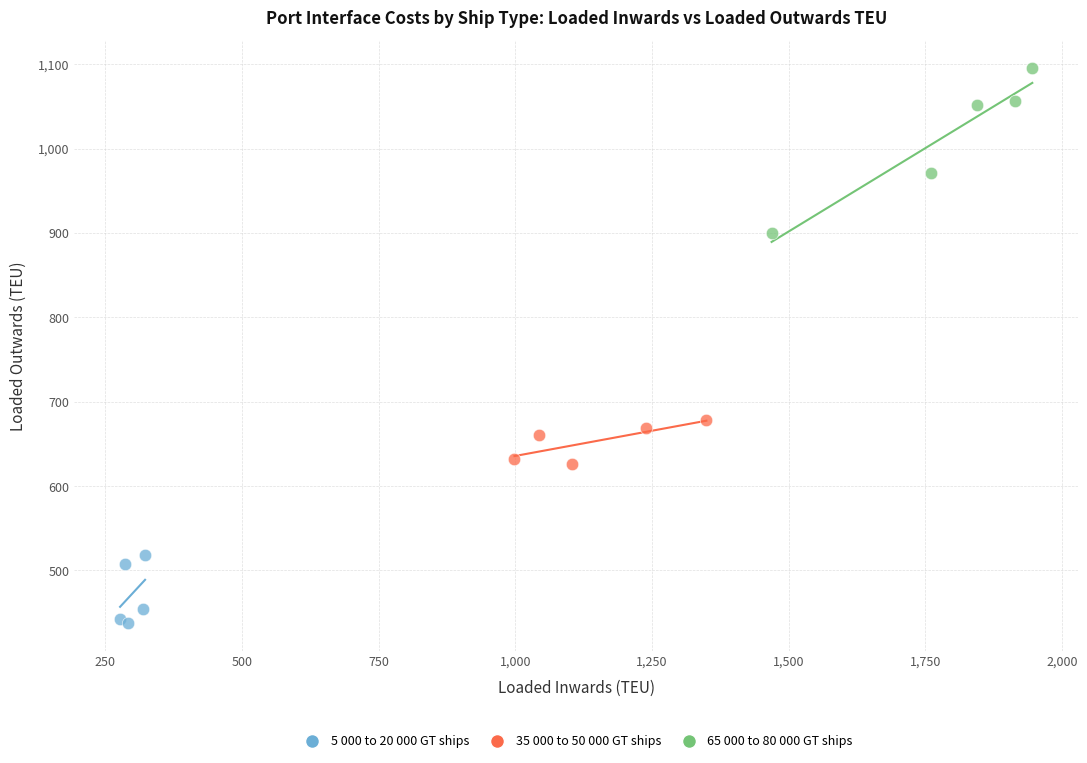

Which series has the largest Y range (max minus min)?

65 000 to 80 000 GT ships